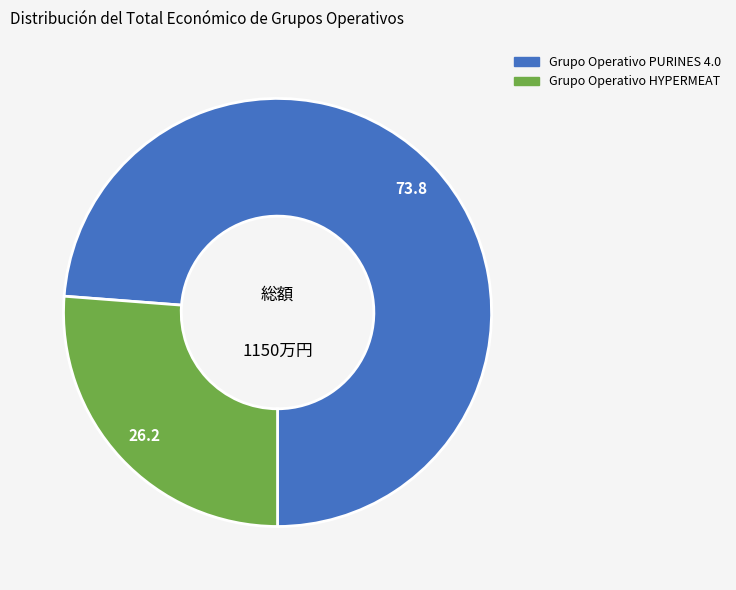

Approximately how many times larger is the value at Grupo Operativo PURINES 4.0 compared to Grupo Operativo HYPERMEAT?

2.8